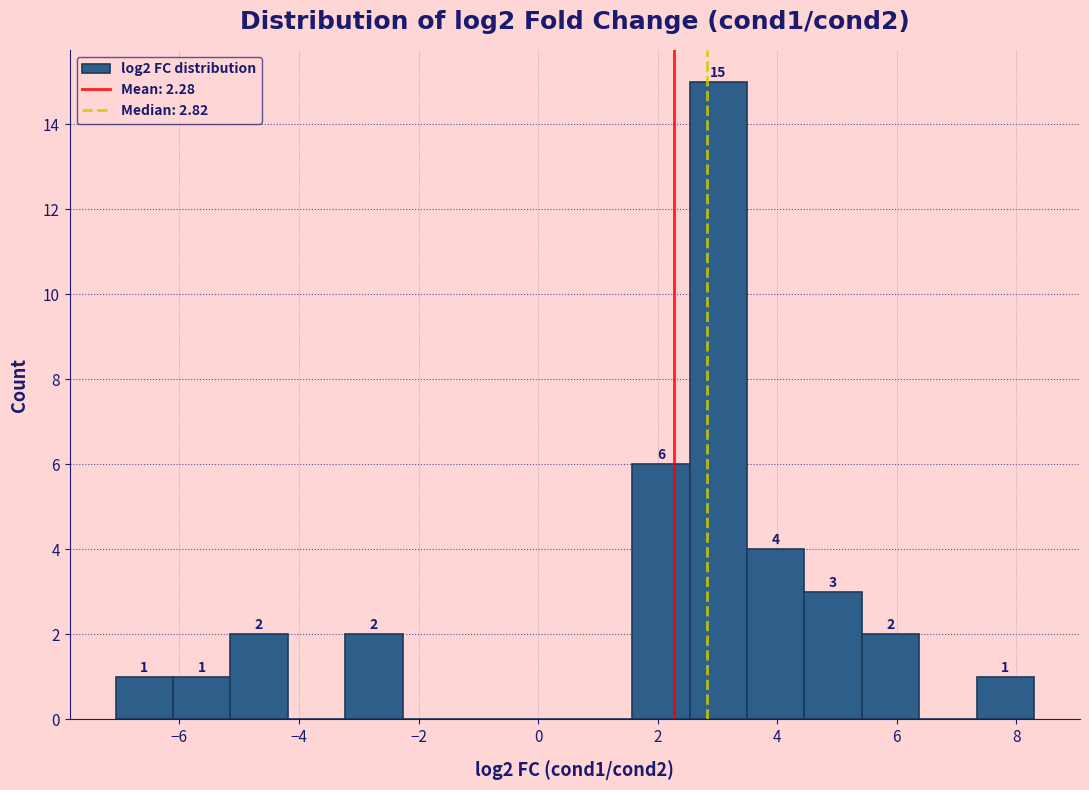

Which range on the x-axis has the tallest bar?

2.6 to 3.4